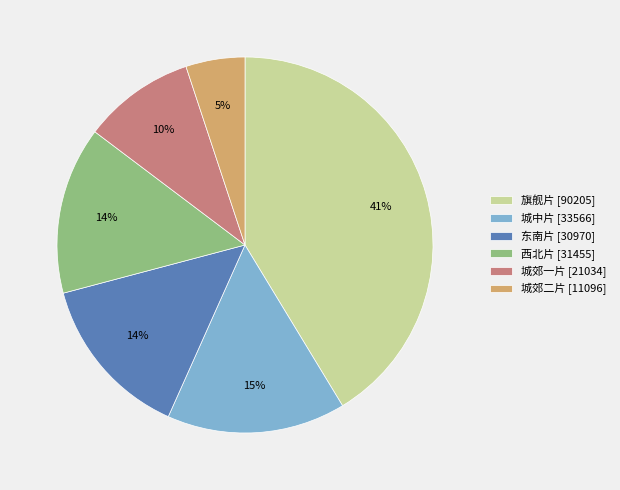

Combined, do 西北片 [31455] and 城郊一片 [21034] account for over 50%?

No